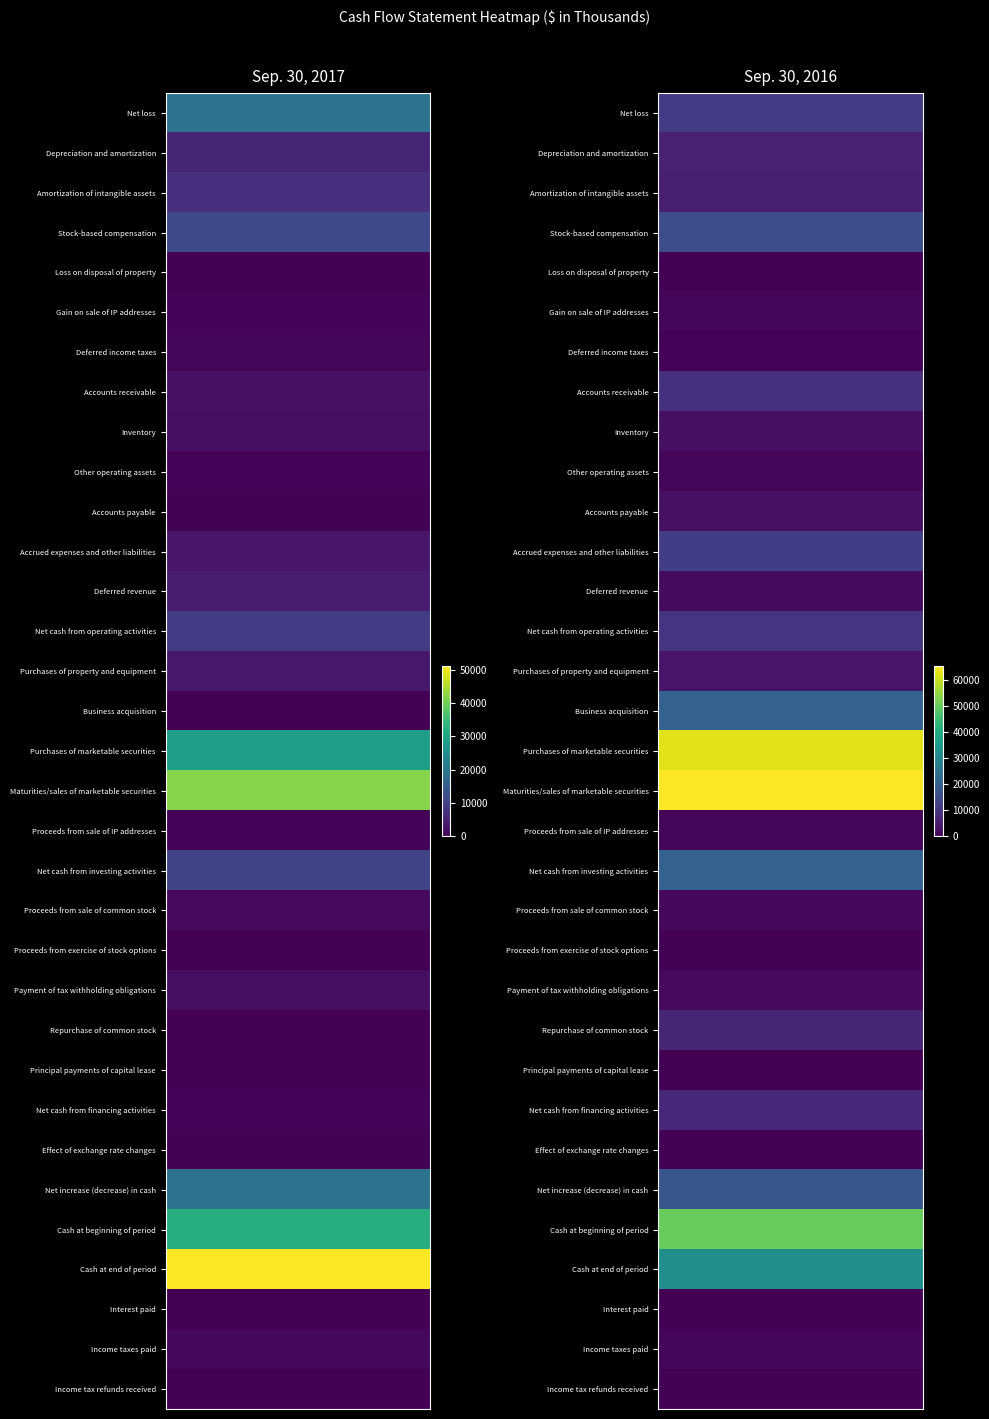

List the series in order of their peak value, highest first.

Maturities/sales of marketable securities, Purchases of marketable securities, Cash at beginning of period, Cash at end of period, Business acquisition, Net cash from investing activities, Net increase (decrease) in cash, Stock-based compensation, Accrued expenses and other liabilities, Net loss, Net cash from operating activities, Accounts receivable, Net cash from financing activities, Repurchase of common stock, Depreciation and amortization, Amortization of intangible assets, Purchases of property and equipment, Accounts payable, Inventory, Deferred revenue, Payment of tax withholding obligations, Proceeds from sale of common stock, Income taxes paid, Gain on sale of IP addresses, Proceeds from sale of IP addresses, Other operating assets, Deferred income taxes, Income tax refunds received, Effect of exchange rate changes, Proceeds from exercise of stock options, Principal payments of capital lease, Loss on disposal of property, Interest paid